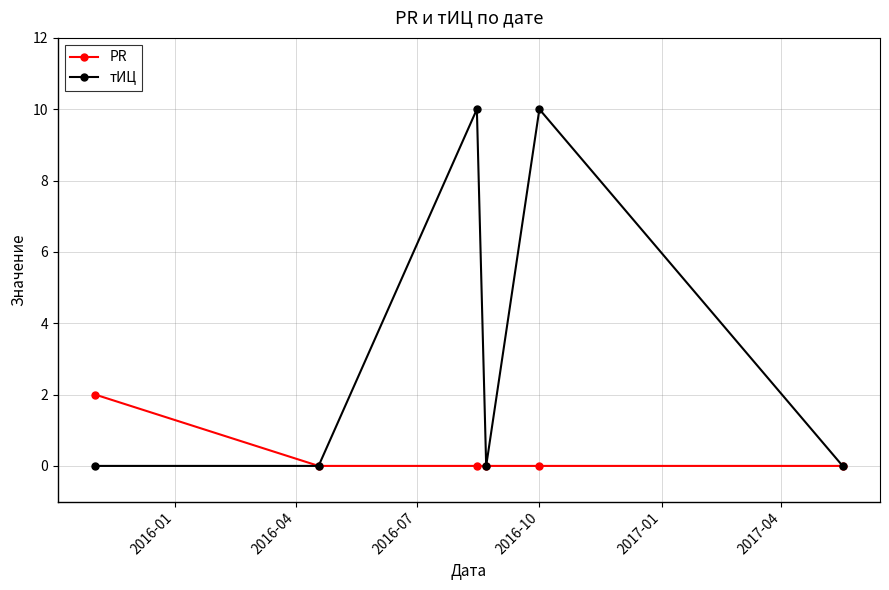

Which series has the largest total across all categories?

тИЦ